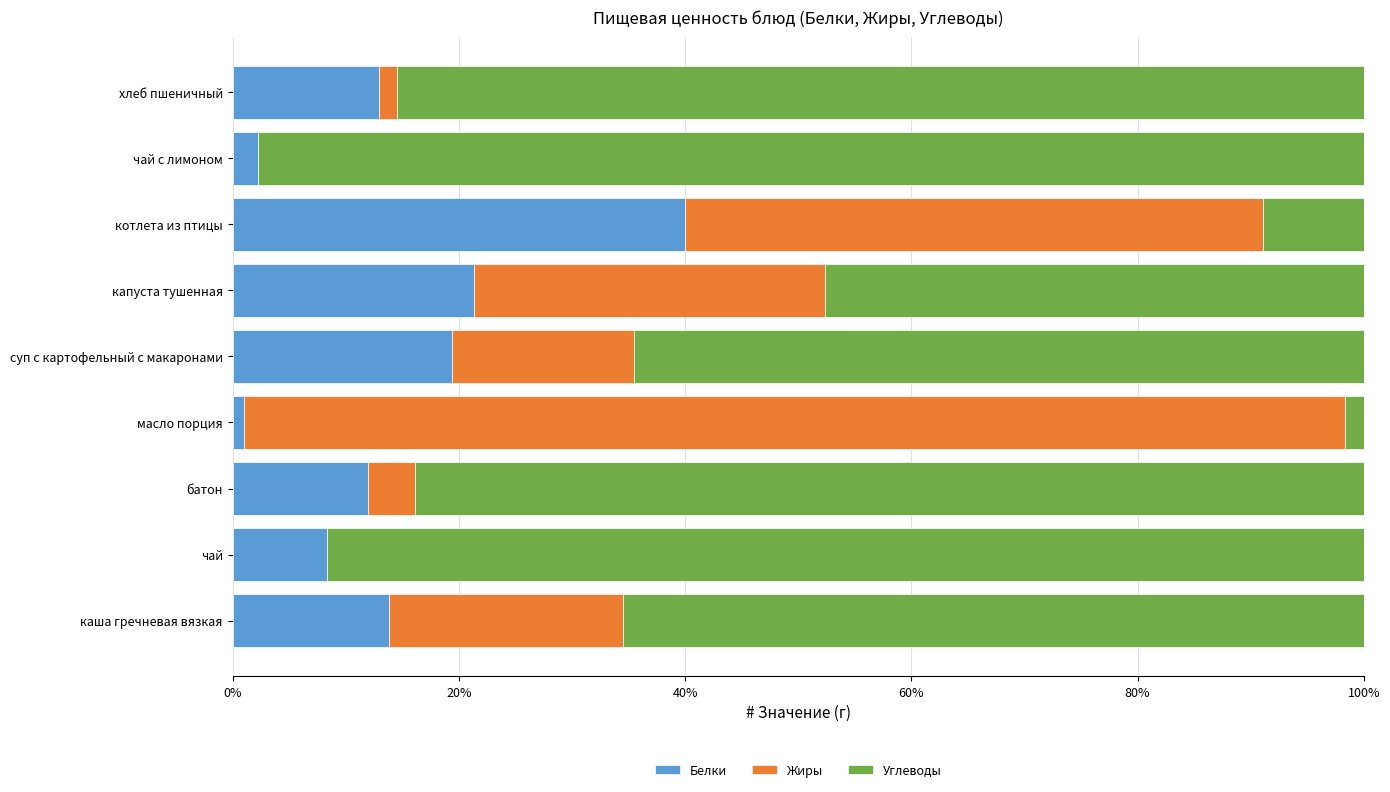

What is the total value across all series at капуста тушенная?

100.0